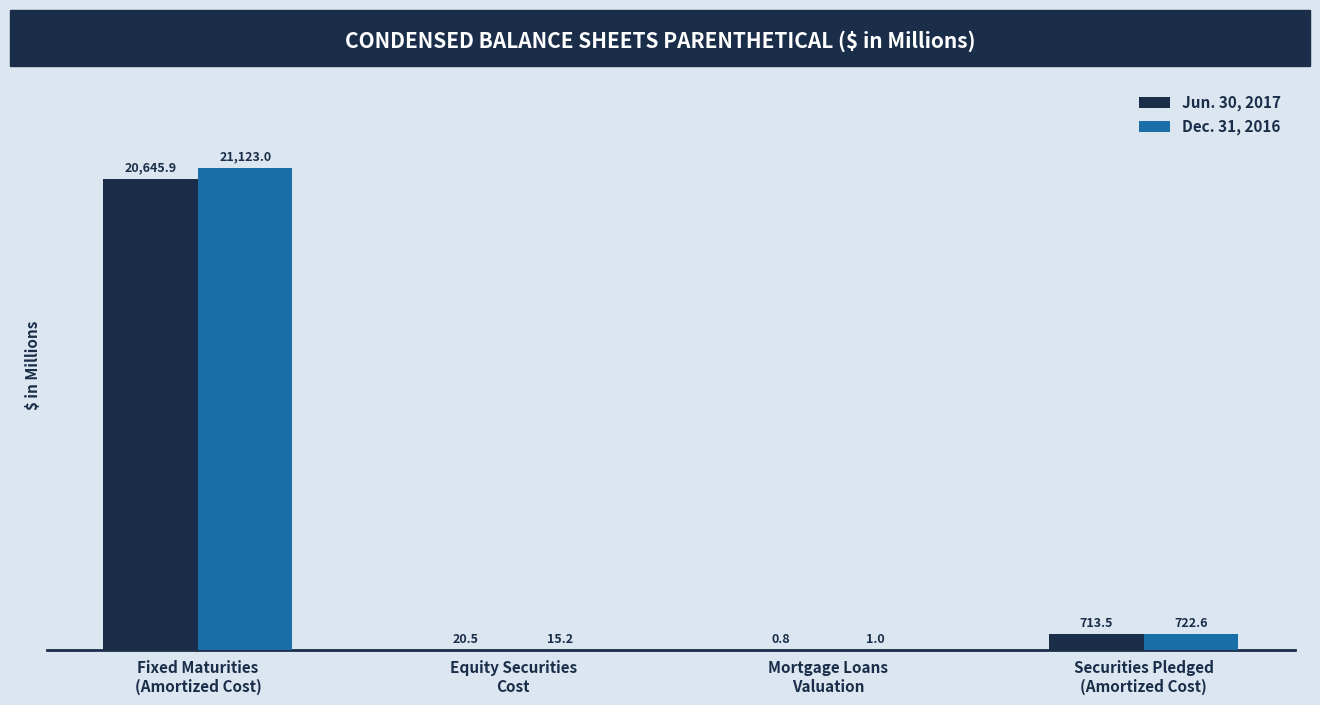

What is the difference between the Dec. 31, 2016 values at Mortgage Loans
Valuation and Securities Pledged
(Amortized Cost)?

721.6